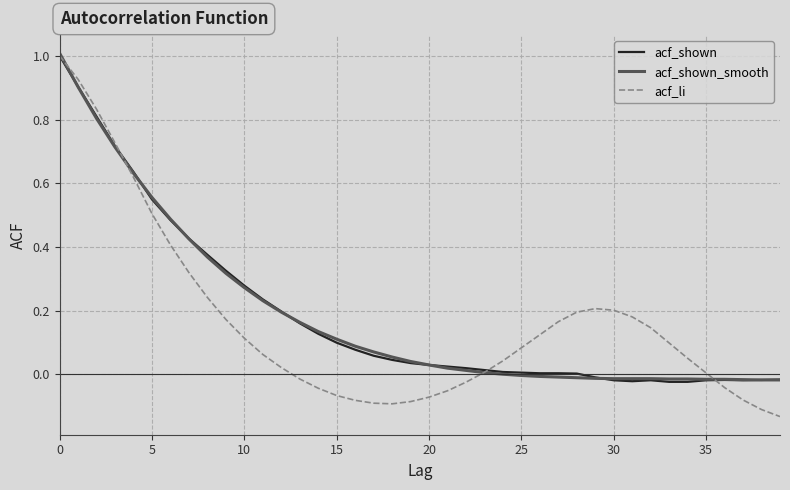

How many lines are shown in the chart?

3